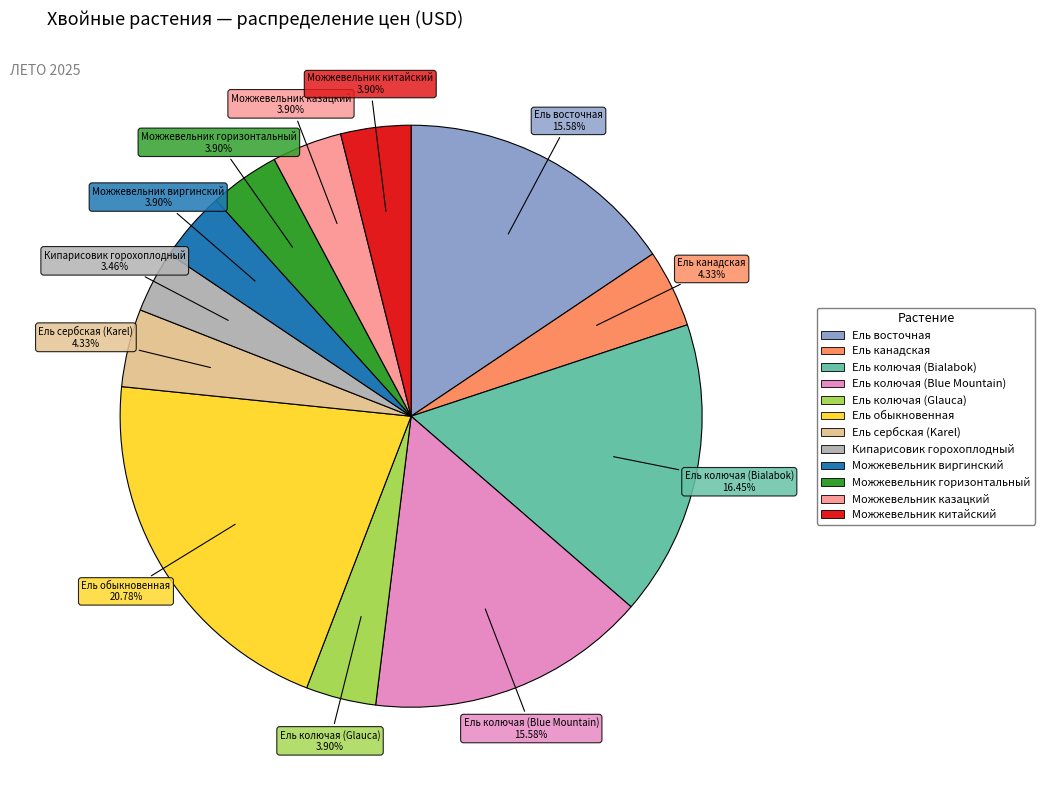

Do Ель восточная and Можжевельник виргинский together represent more than half of the pie?

No